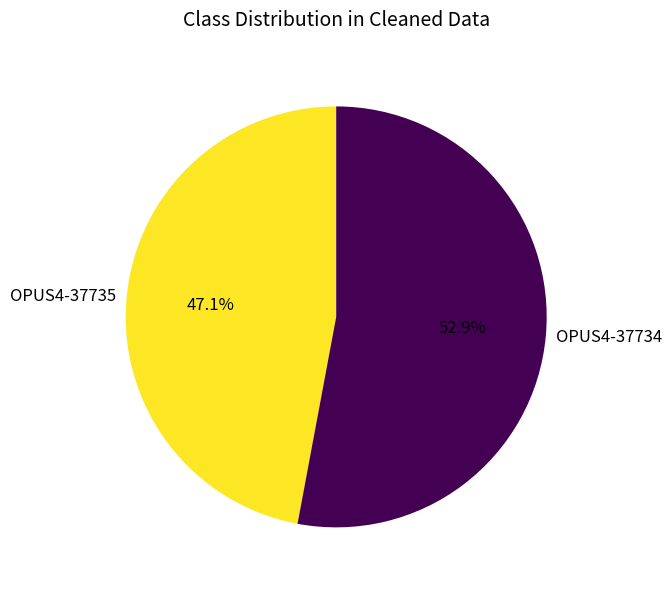

To the nearest percent, what is the difference between the largest and smallest slice percentages?

6%